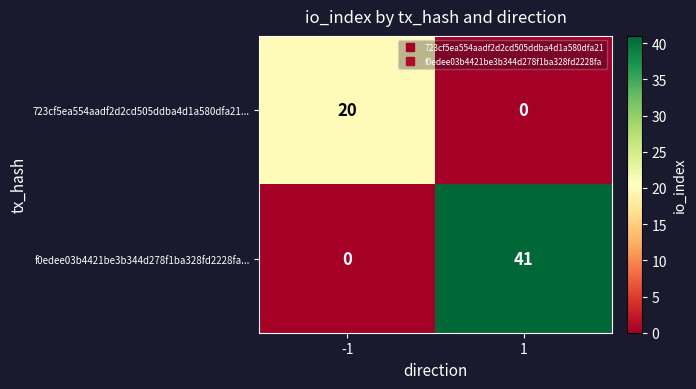

Rank the categories by 723cf5ea554aadf2d2cd505ddba4d1a580dfa21... value from lowest to highest.

1, -1